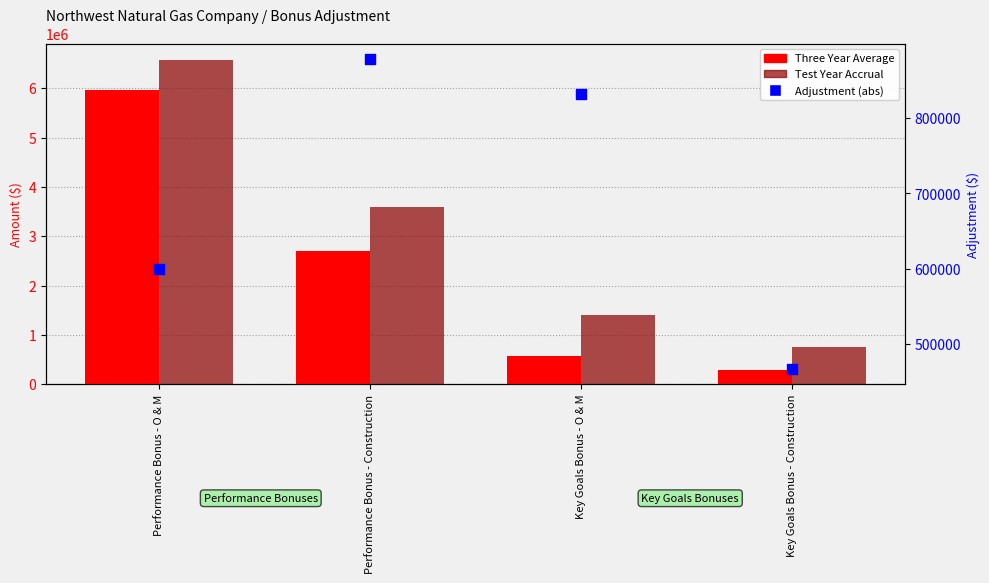

At which category is the sum across all series the highest?

Performance Bonus - O & M